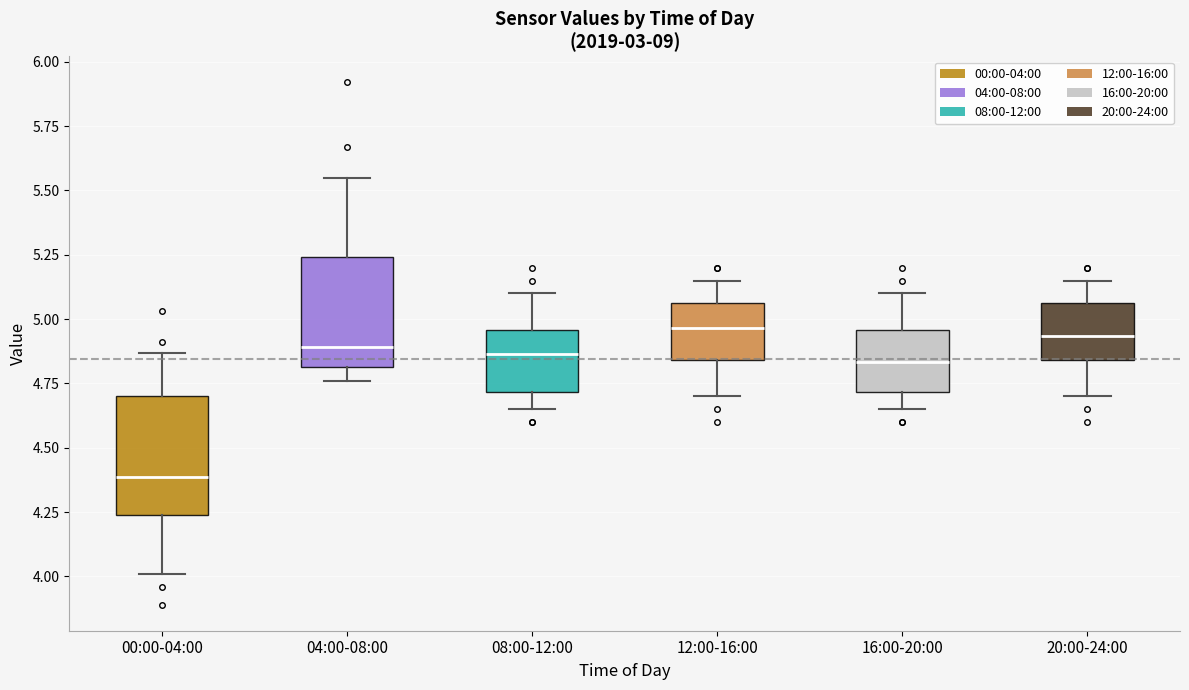

Reading left to right, read every box against the y-axis: the position of its median line, the range the box covers, and the ends of its whiskers. The values are not printed on the chart, so give them approximately, as read against the axis.

00:00-04:00: median 4.40, box 4.25 to 4.70, whiskers 4.00 to 4.85
04:00-08:00: median 4.90, box 4.80 to 5.25, whiskers 4.75 to 5.55
08:00-12:00: median 4.85, box 4.70 to 4.95, whiskers 4.65 to 5.10
12:00-16:00: median 4.95, box 4.85 to 5.05, whiskers 4.70 to 5.15
16:00-20:00: median 4.85, box 4.70 to 4.95, whiskers 4.65 to 5.10
20:00-24:00: median 4.95, box 4.85 to 5.05, whiskers 4.70 to 5.15